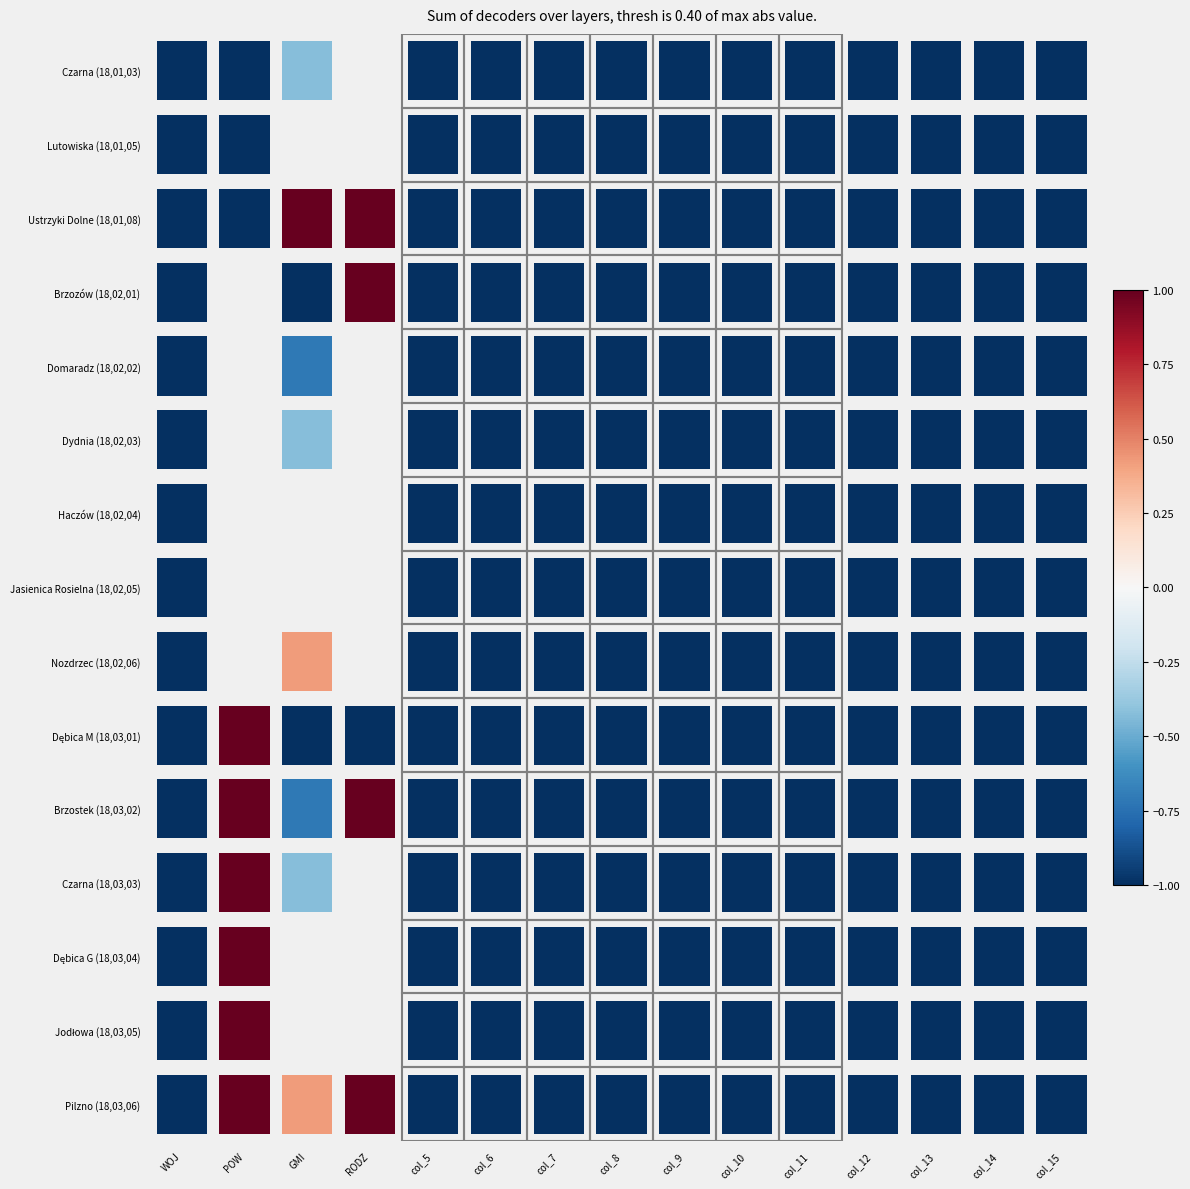

At which category does the chart reach its minimum across all series?

WOJ